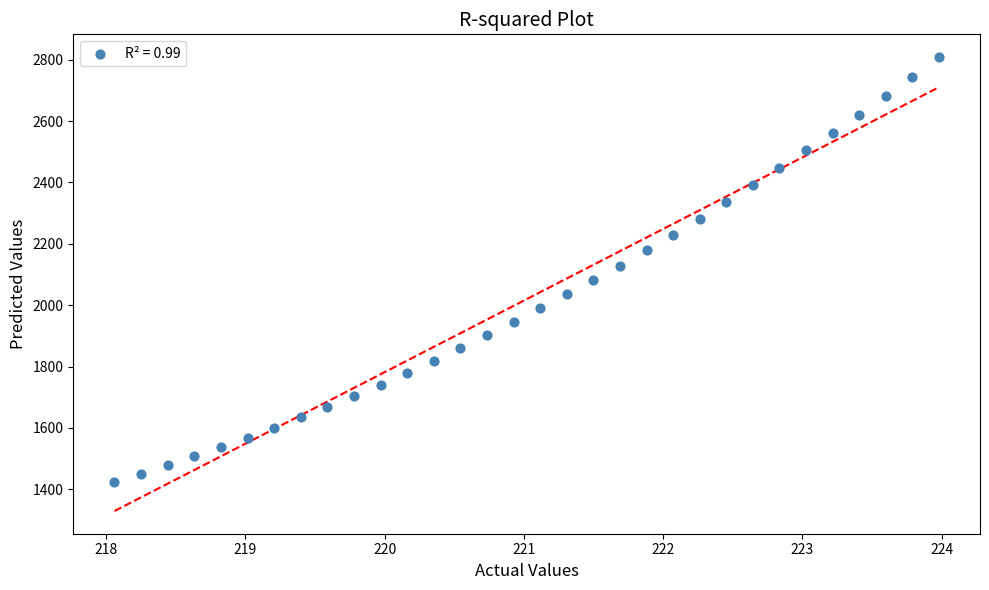

What is the range of Y values (max minus min)?

1385.6